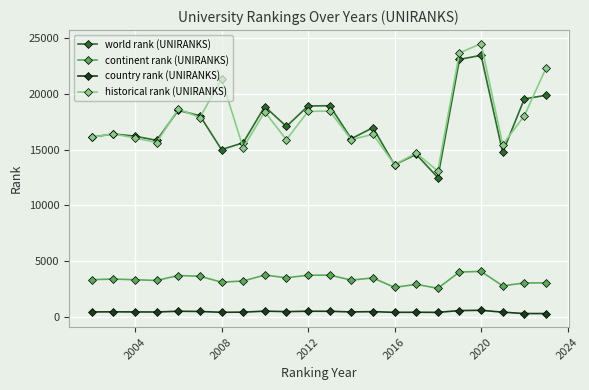

What is the value of the continent rank (UNIRANKS) point at the 17th from the left?

2570.0